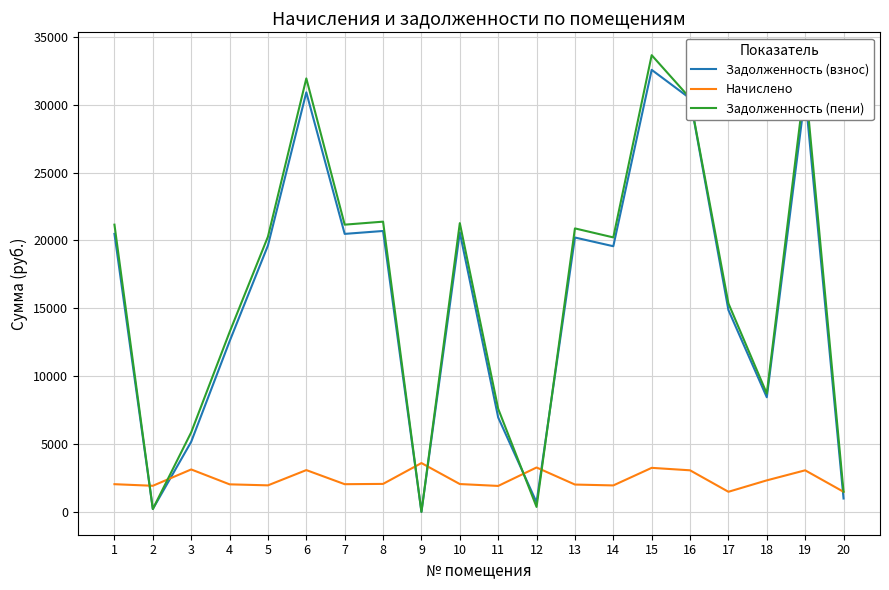

What is the total value across all series at 17?

31711.9